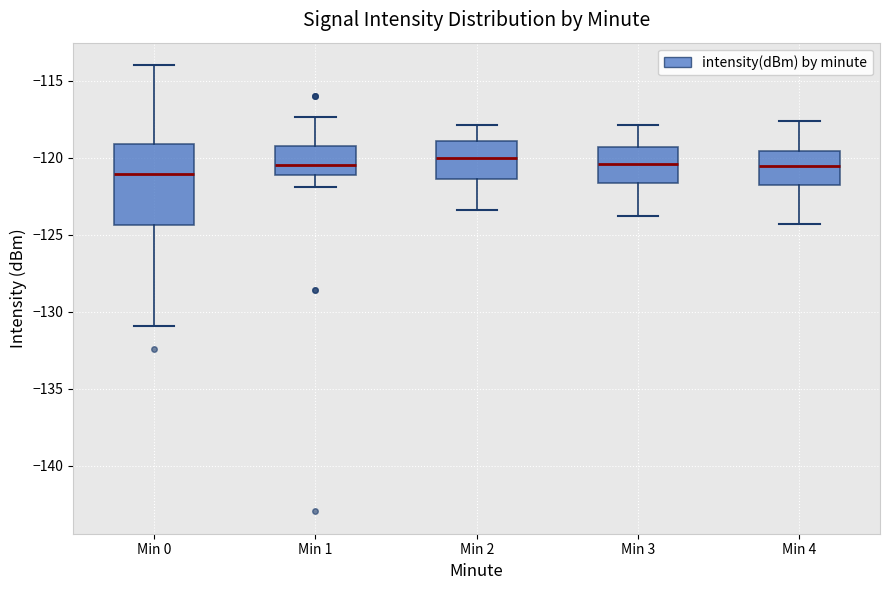

Reading left to right, read every box against the y-axis: the position of its median line, the range the box covers, and the ends of its whiskers. The values are not printed on the chart, so give them approximately, as read against the axis.

Min 0: median -121.0, box -124.5 to -119.0, whiskers -131.0 to -114.0
Min 1: median -120.5, box -121.0 to -119.5, whiskers -122.0 to -117.5
Min 2: median -120.0, box -121.5 to -119.0, whiskers -123.5 to -118.0
Min 3: median -120.5, box -121.5 to -119.5, whiskers -124.0 to -118.0
Min 4: median -120.5, box -122.0 to -119.5, whiskers -124.5 to -117.5